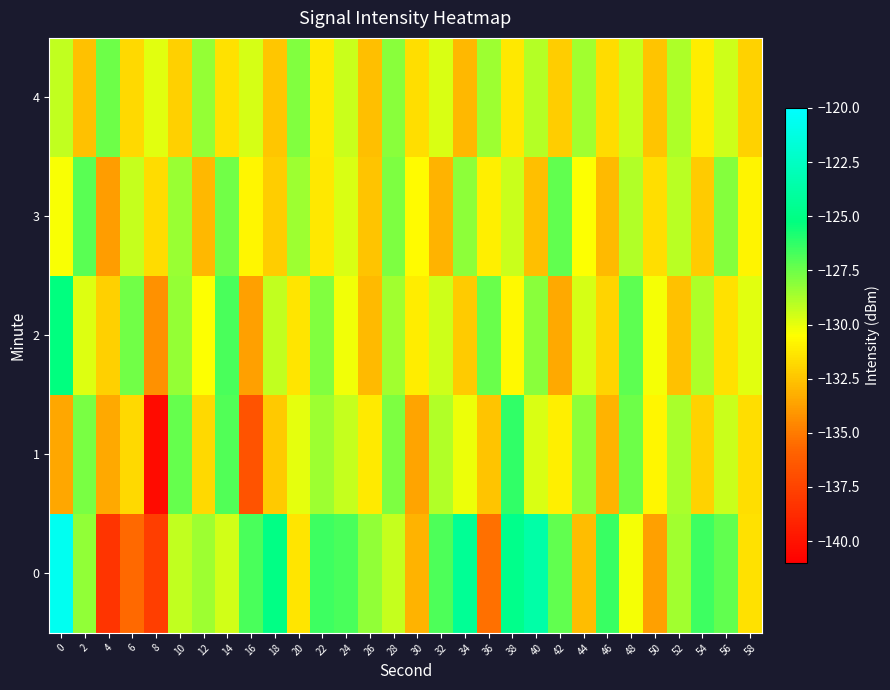

What is the total value across all series at 6?

-656.1